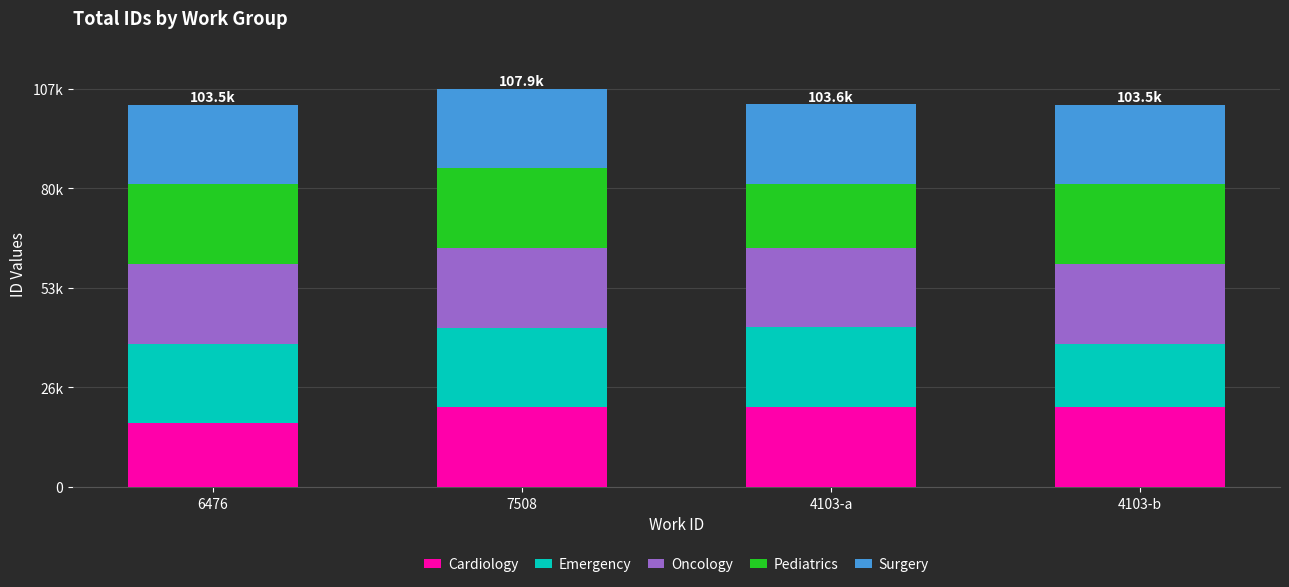

Which series has the widest spread of values?

Emergency